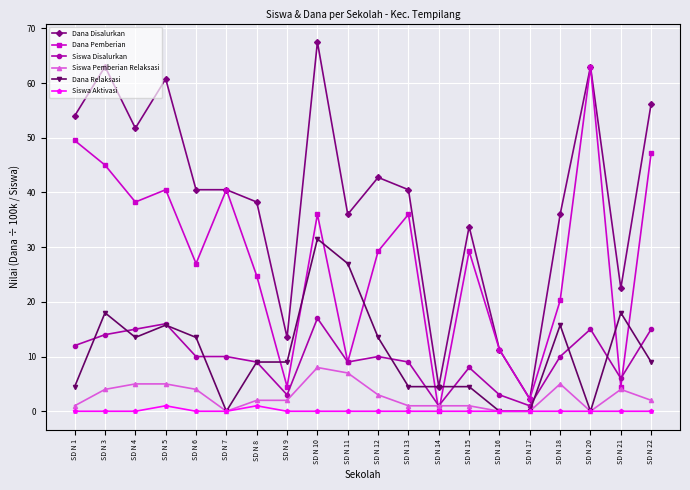

The Dana Pemberian series shows 24.8 at SD N 8. True or false?

True